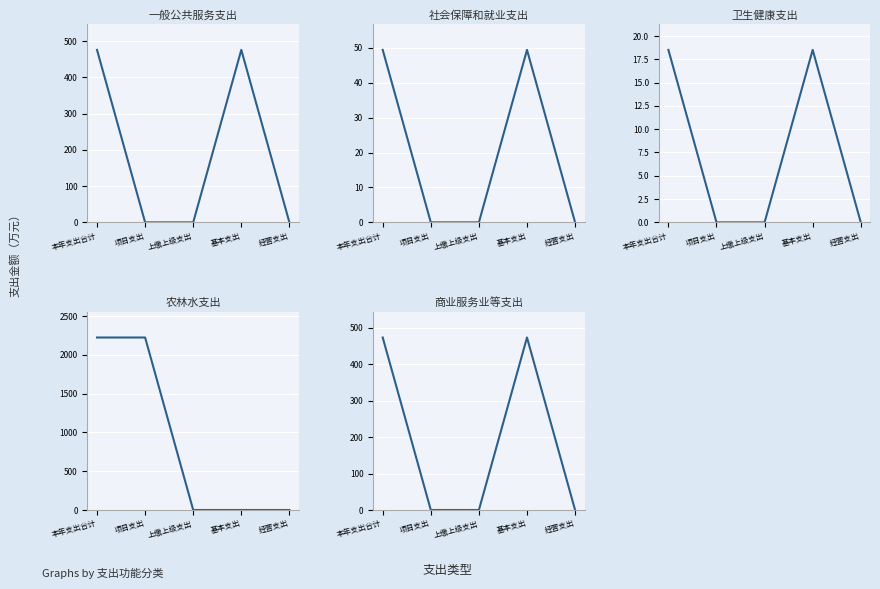

Which has a higher value, 经营支出 or 基本支出?

基本支出